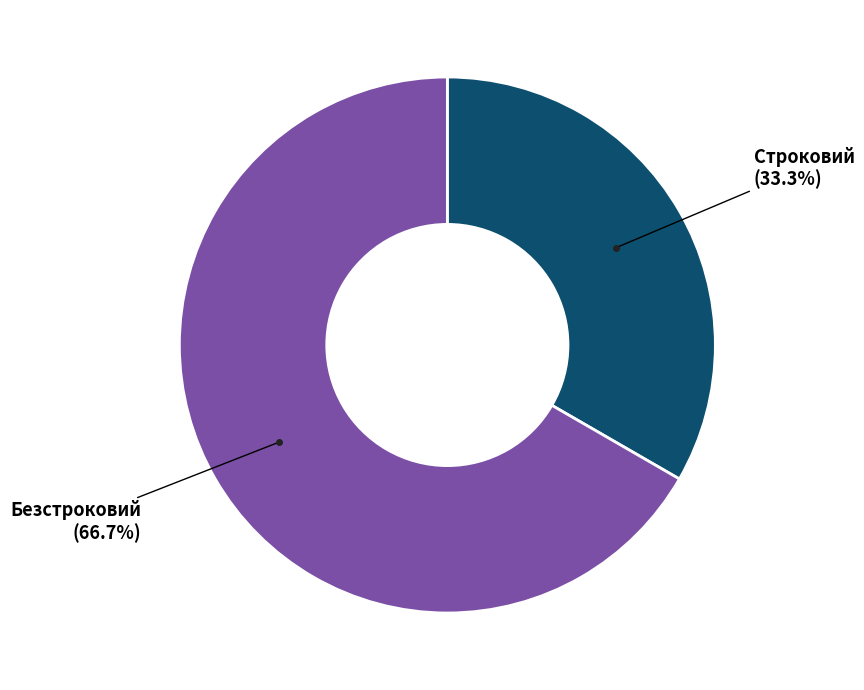

Is there a majority slice in this chart?

Yes